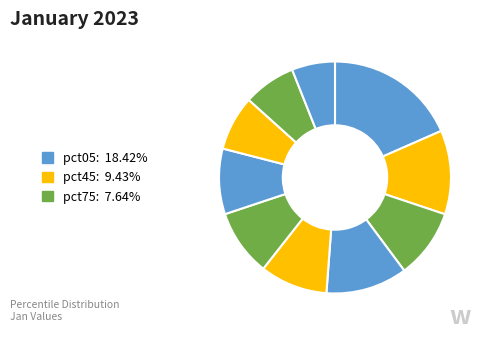

Count the number of slices in the pie.

10